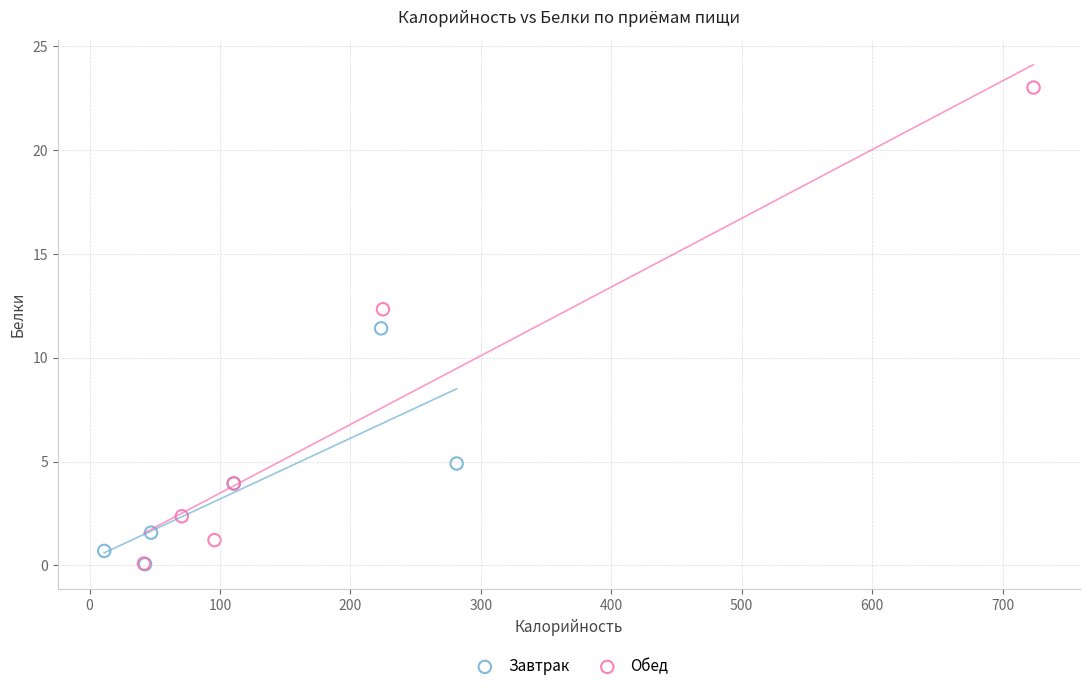

Which series has the largest Y range (max minus min)?

Обед